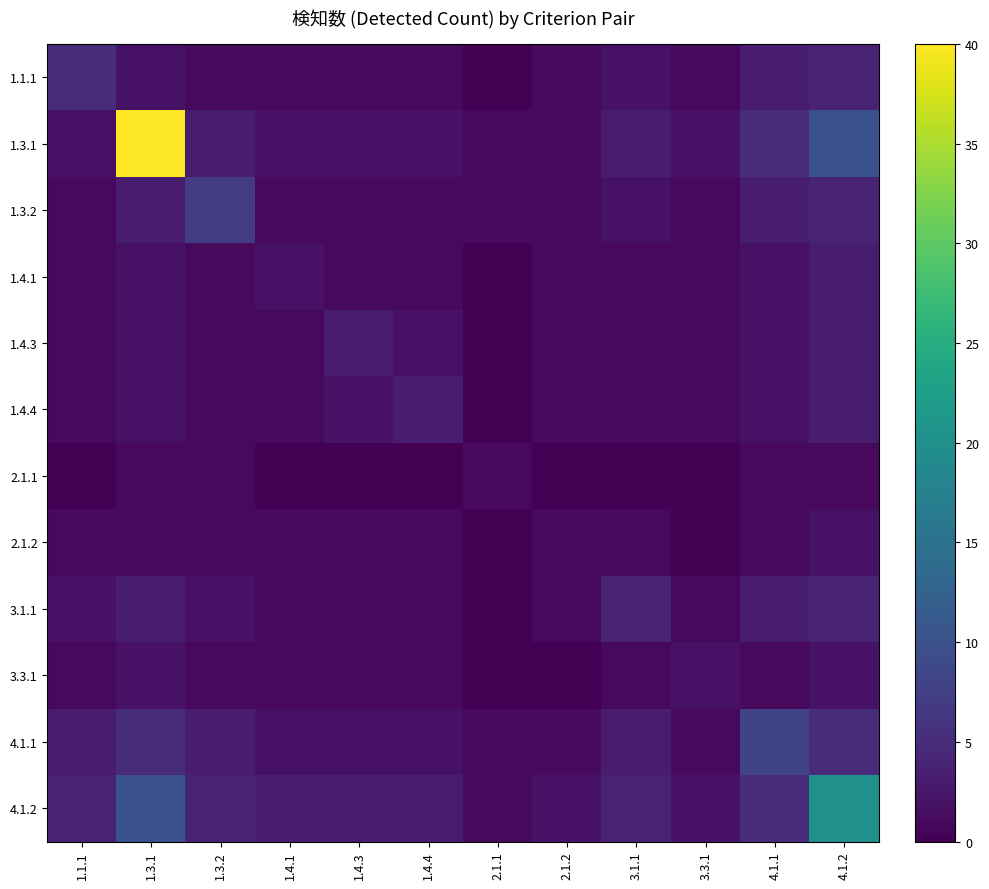

How many data points does each series have?

12